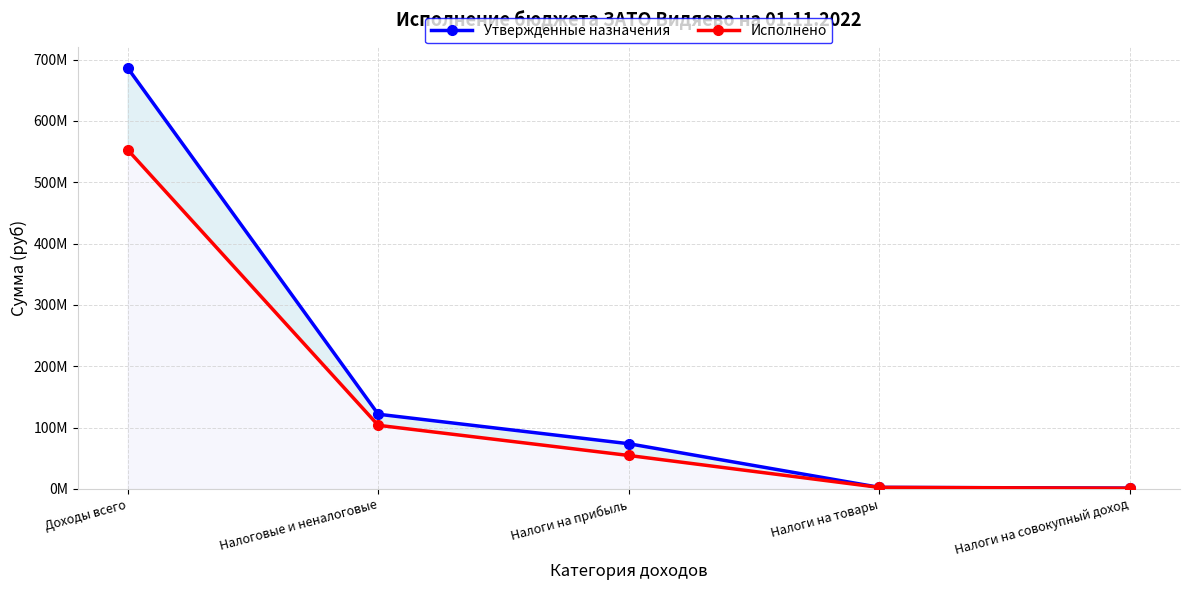

What is the spread (max minus min) of values at Налоги на совокупный доход?

133536.3